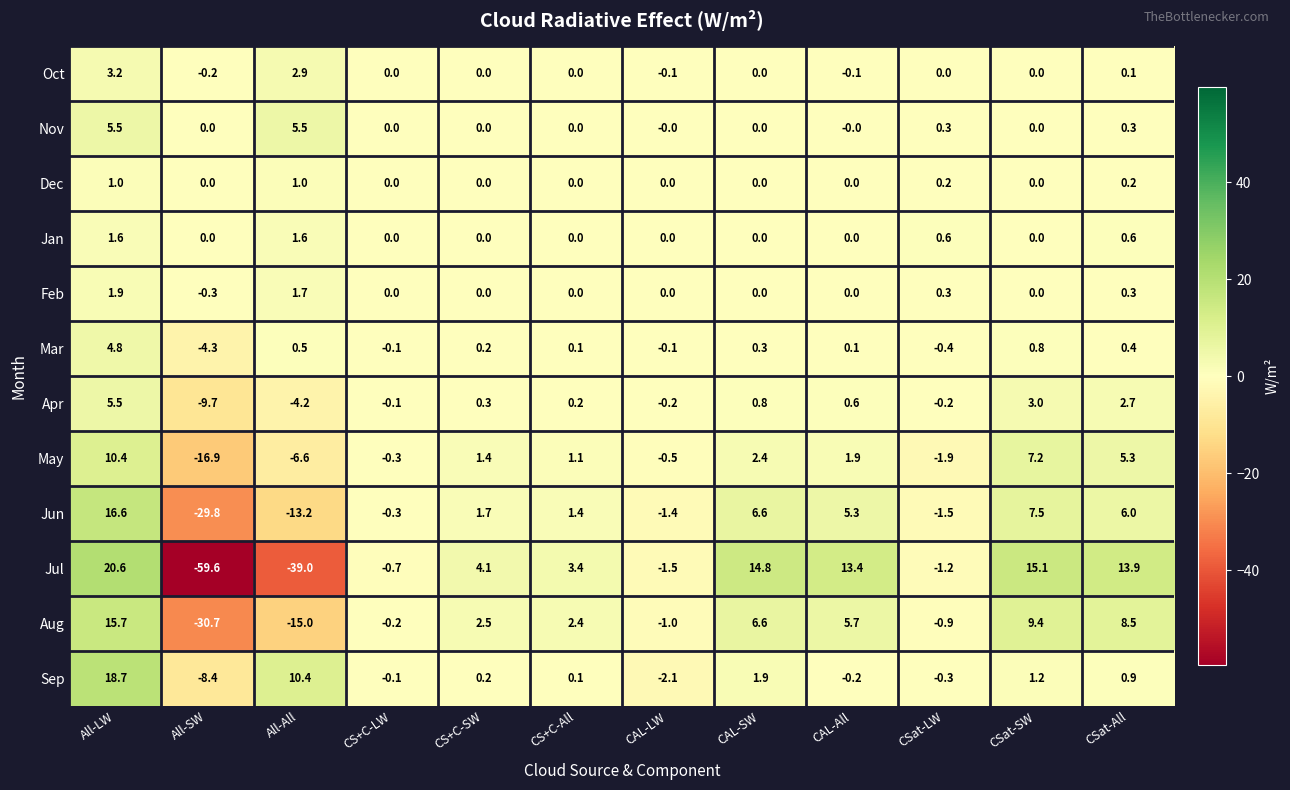

How many distinct data groups are displayed?

12